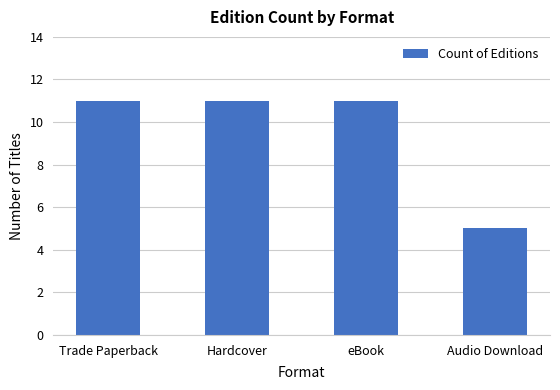

Is it true that the value at Hardcover is 7?

False